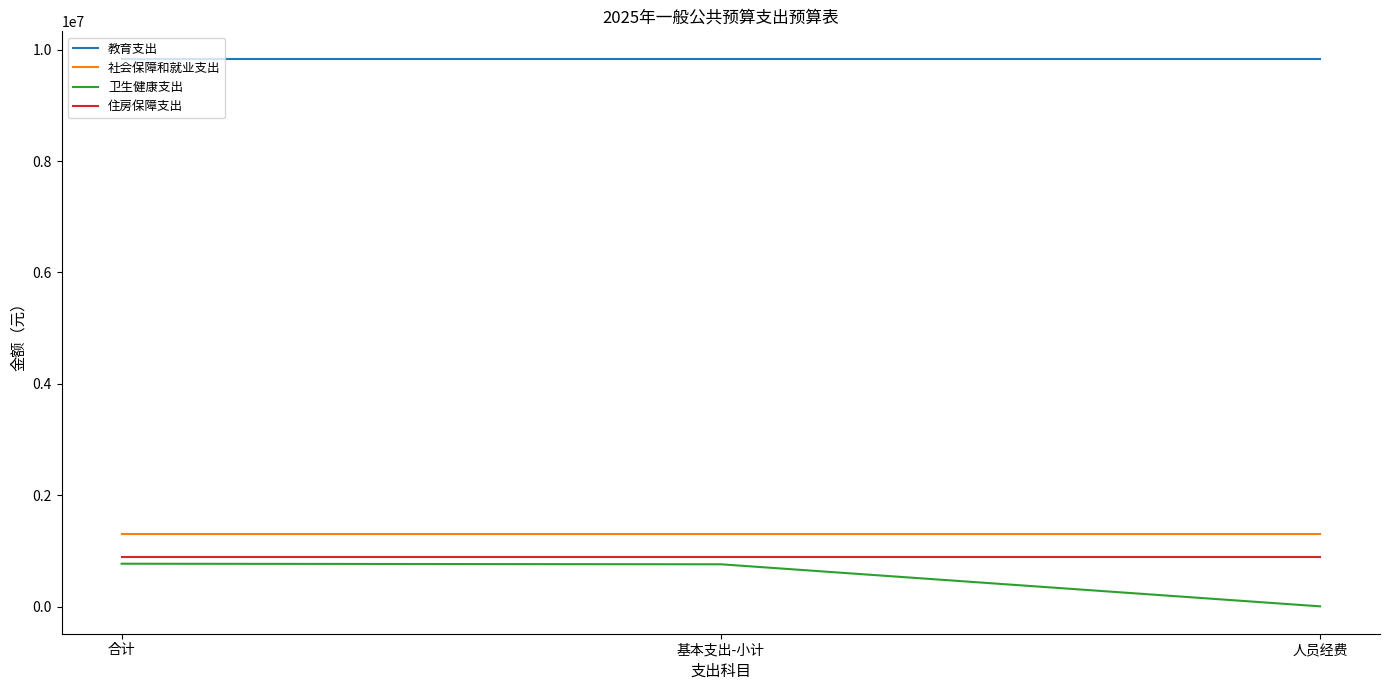

What is the total value across all series at 基本支出-小计?

12805853